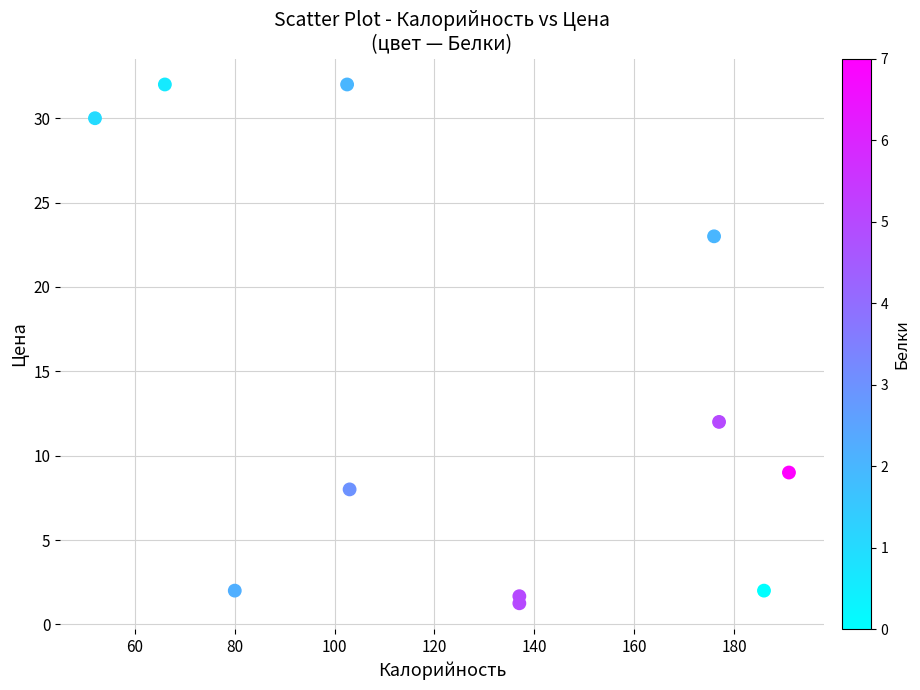

What is the range of X values (max minus min)?

139.0